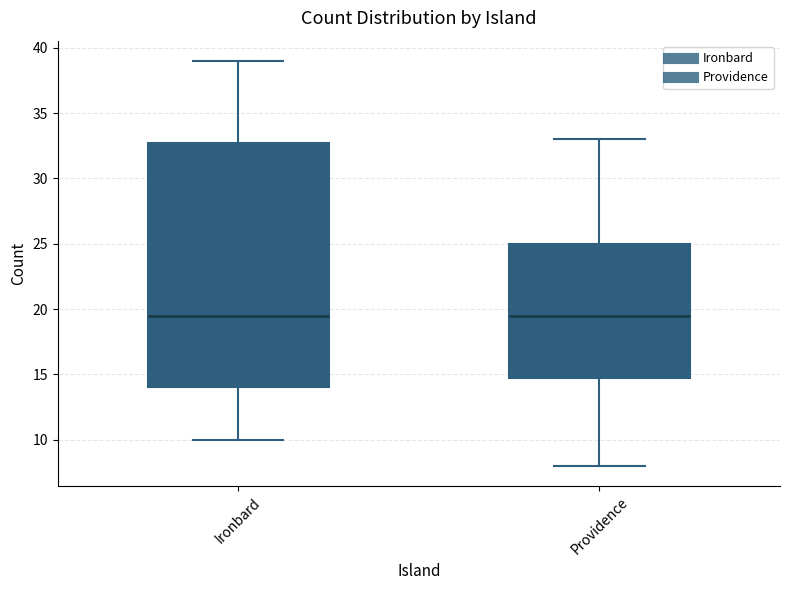

Where is the lower edge of the box for Ironbard on the y-axis? The values are not printed on the chart, so give them approximately, as read against the axis.

14.0